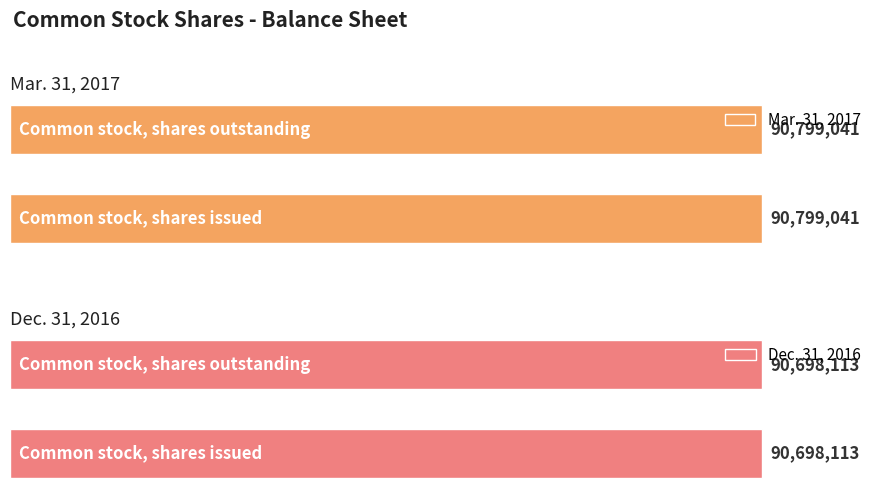

What is the sum of all Mar. 31, 2017 values?

181598082